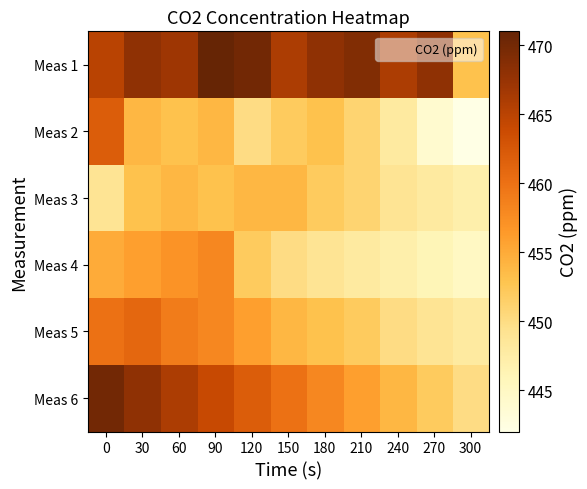

At 300, list the series in order from smallest to largest.

Meas 2, Meas 4, Meas 3, Meas 5, Meas 6, Meas 1